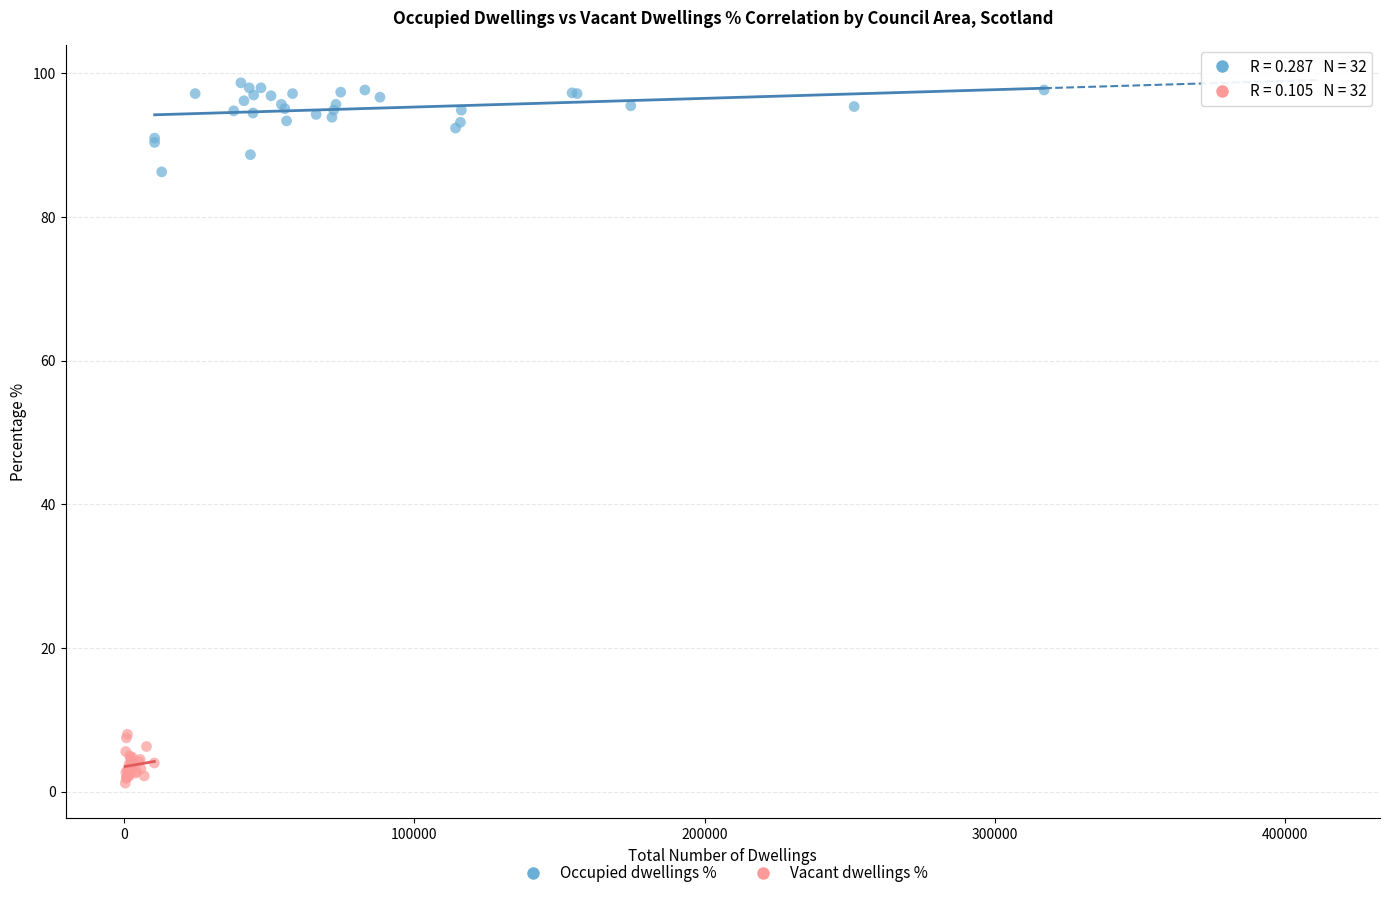

Which series contains the lowest Y value?

Vacant dwellings %